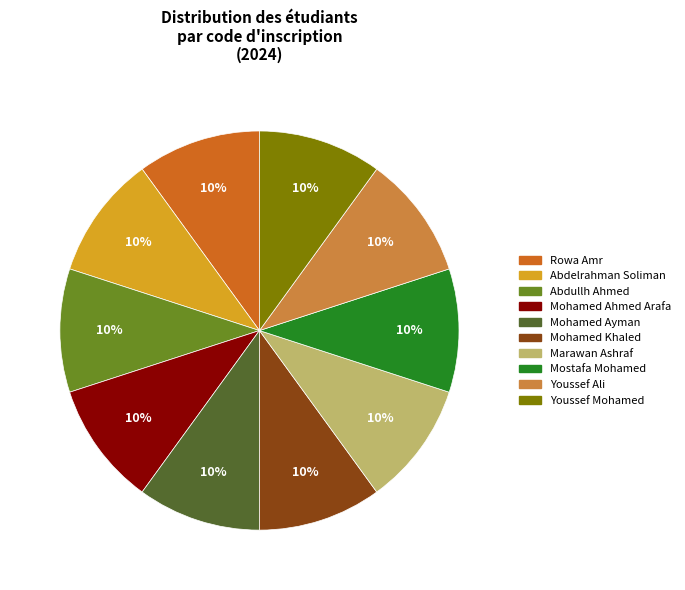

Does Mohamed Ahmed Arafa account for over 50% of the chart?

No